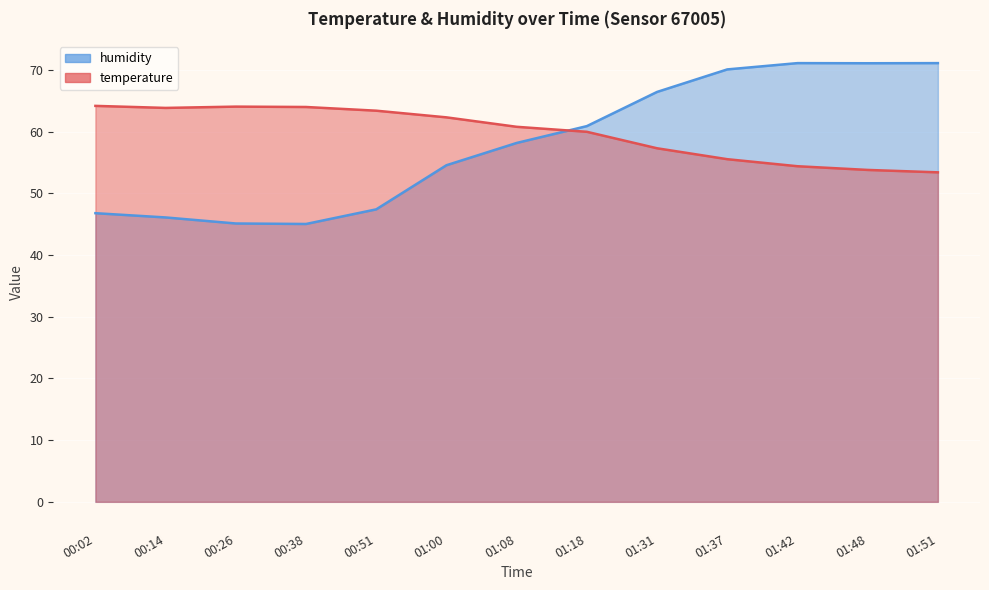

What is the label of the 10th point from the right?

00:38